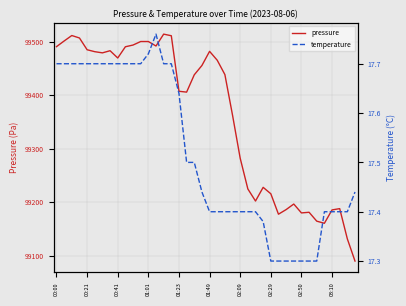

Where is pressure nearest to the value 99301?

02:09